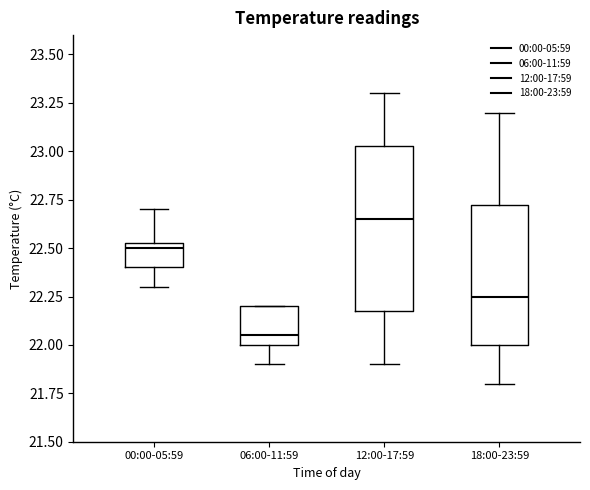

Comparing the boxes themselves (not the whiskers), which one is the tallest?

12:00-17:59